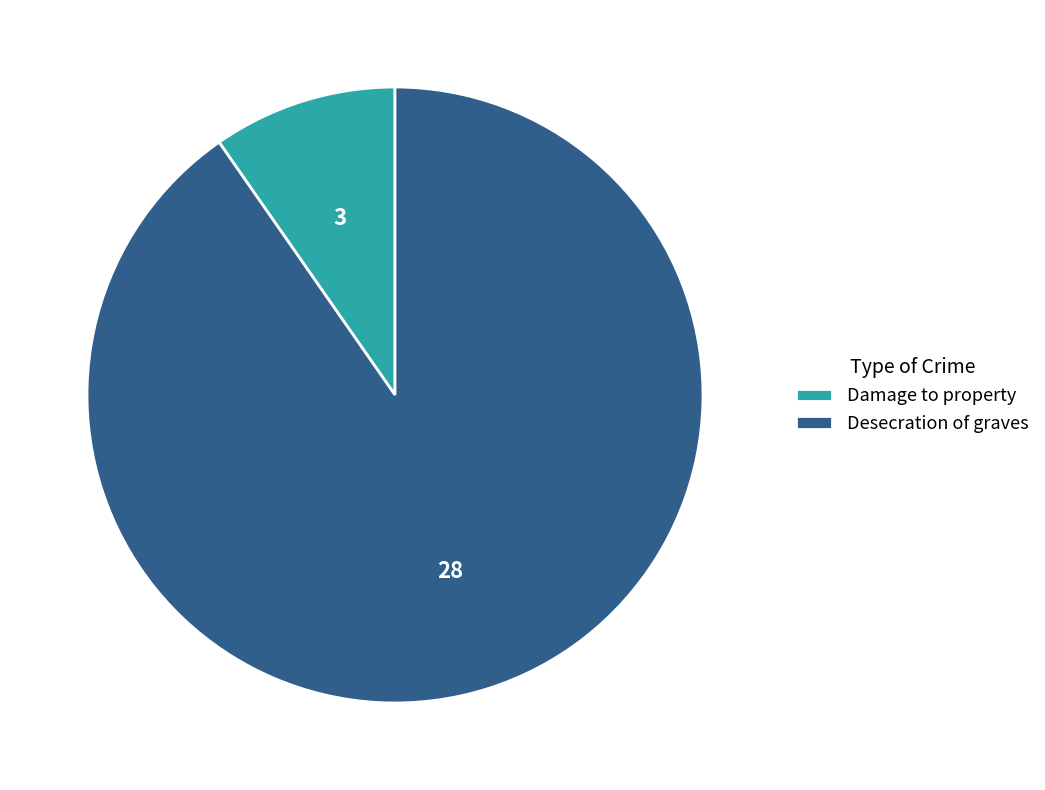

How many slices are in this pie chart?

2